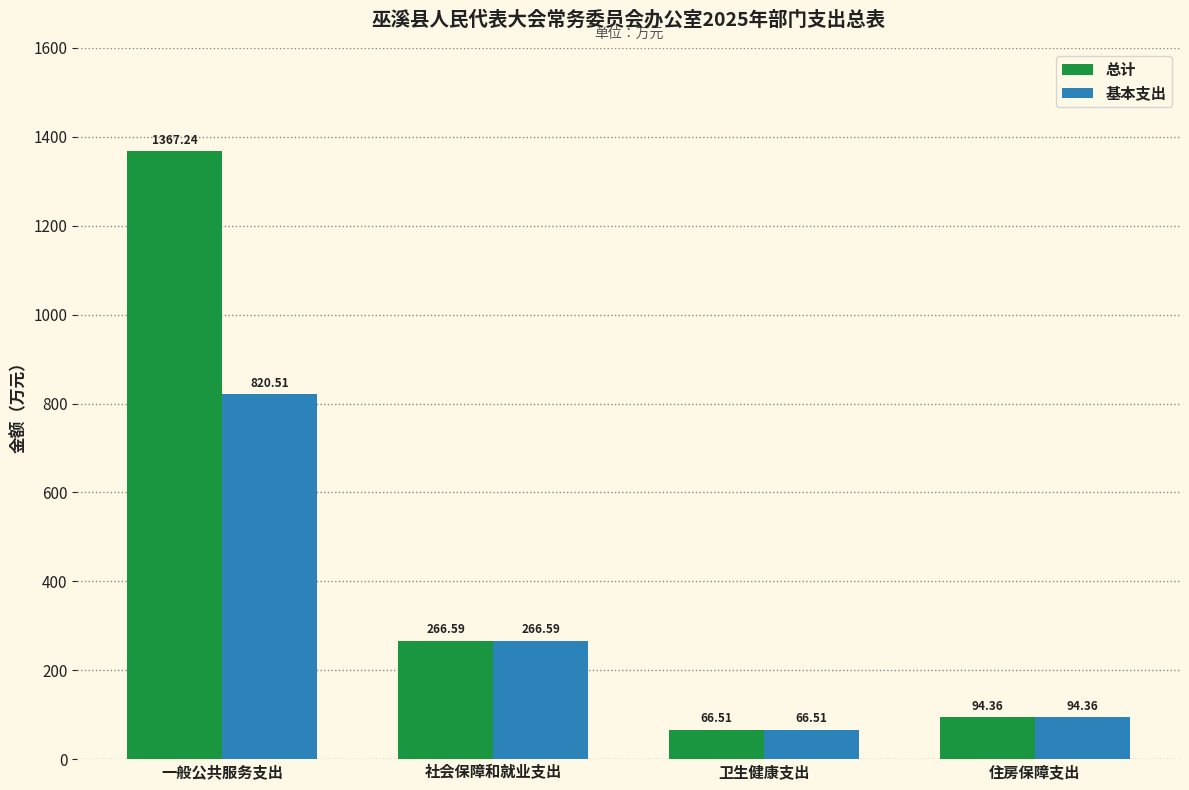

What is the maximum value for 基本支出?

820.5